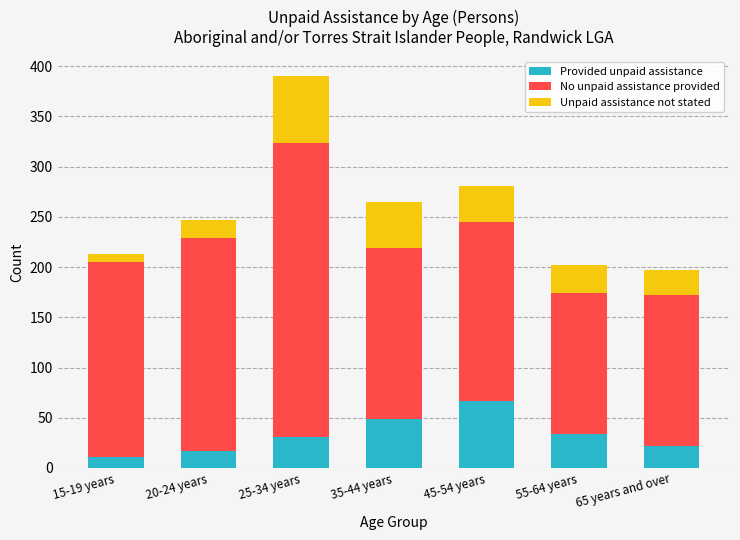

What is the difference between the second highest and minimum values in the Provided unpaid assistance series?

38